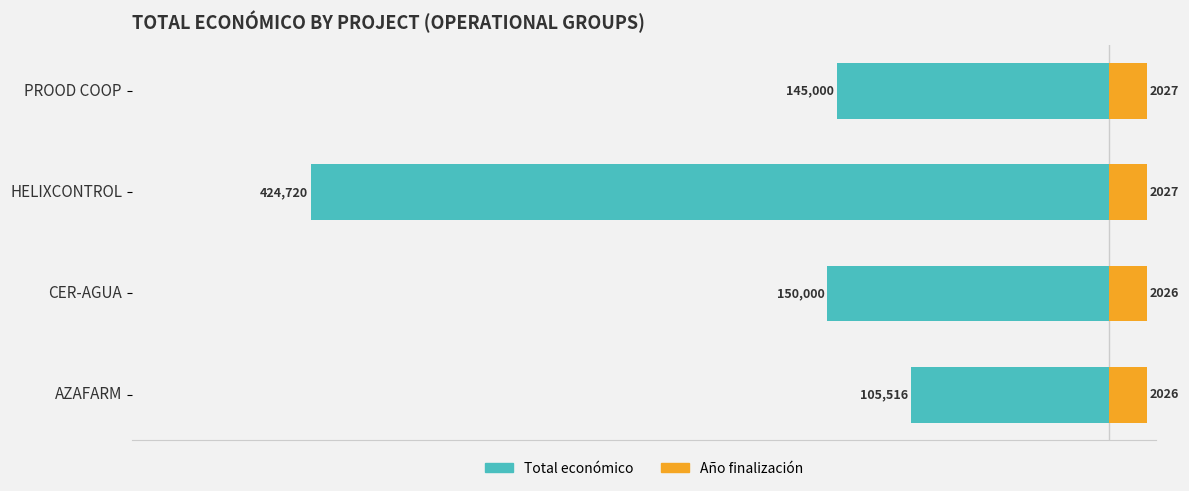

Count the number of data series in this chart.

2